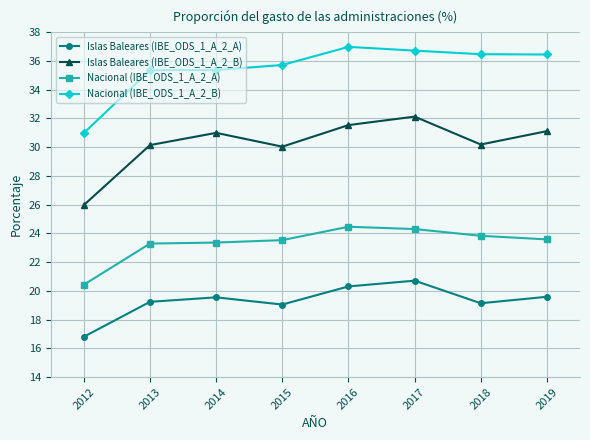

True or false: Islas Baleares (IBE_ODS_1_A_2_B) and Nacional (IBE_ODS_1_A_2_A) cross at least once.

False